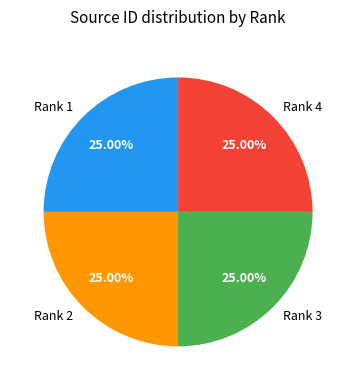

Is it true that Rank 2 is 38% of the pie?

False